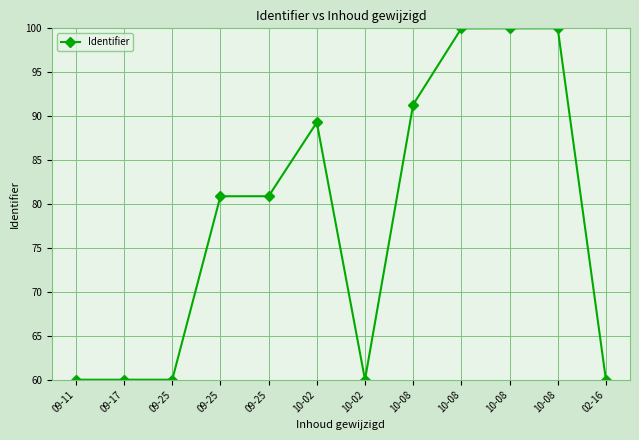

List the labels in order of value, largest first.

10-08, 10-08, 10-08, 10-08, 10-02, 09-25, 09-25, 02-16, 10-02, 09-25, 09-17, 09-11